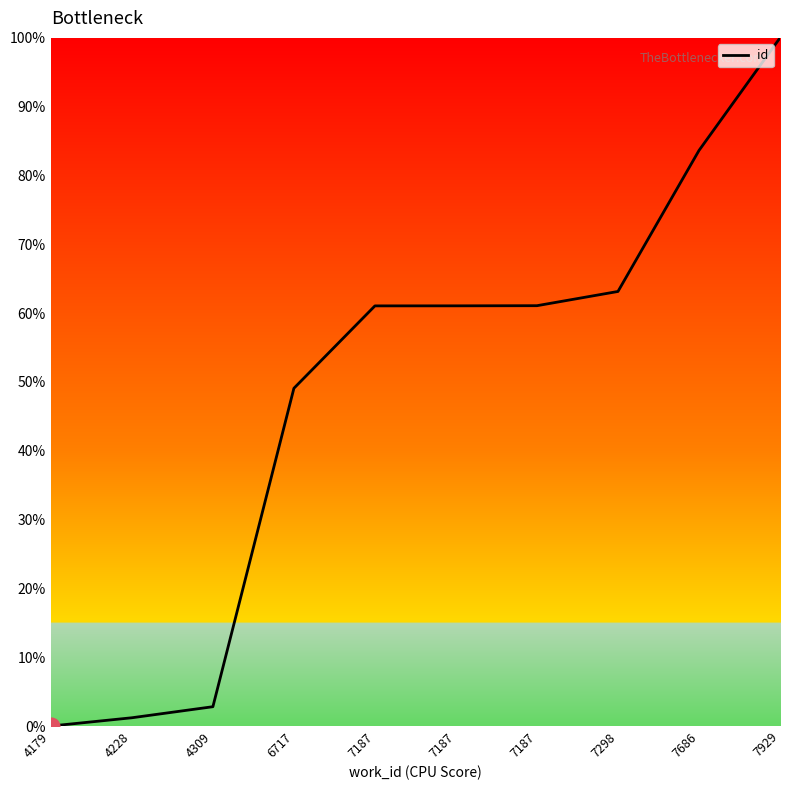

How many lines are shown in the chart?

1